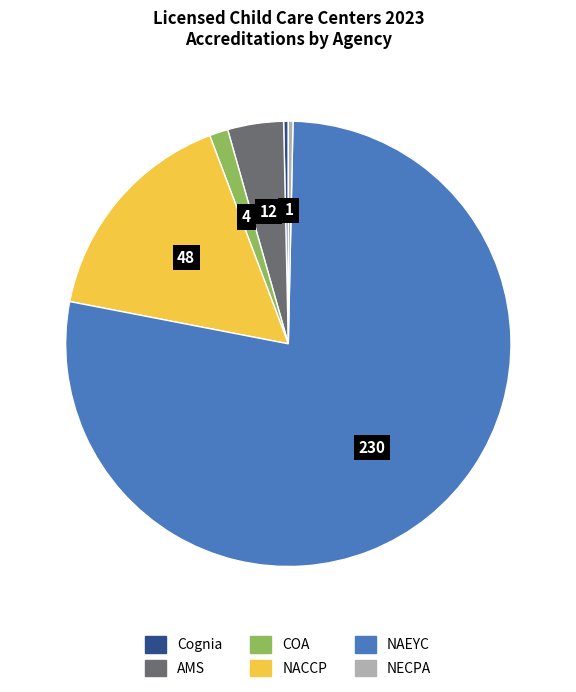

Is the sum of NAEYC and NECPA greater than half?

Yes